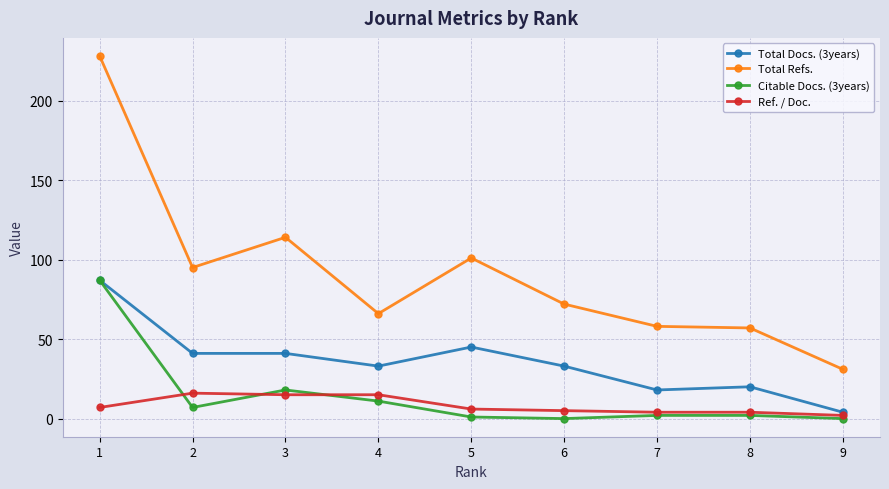

What is the maximum value shown in the chart?

228